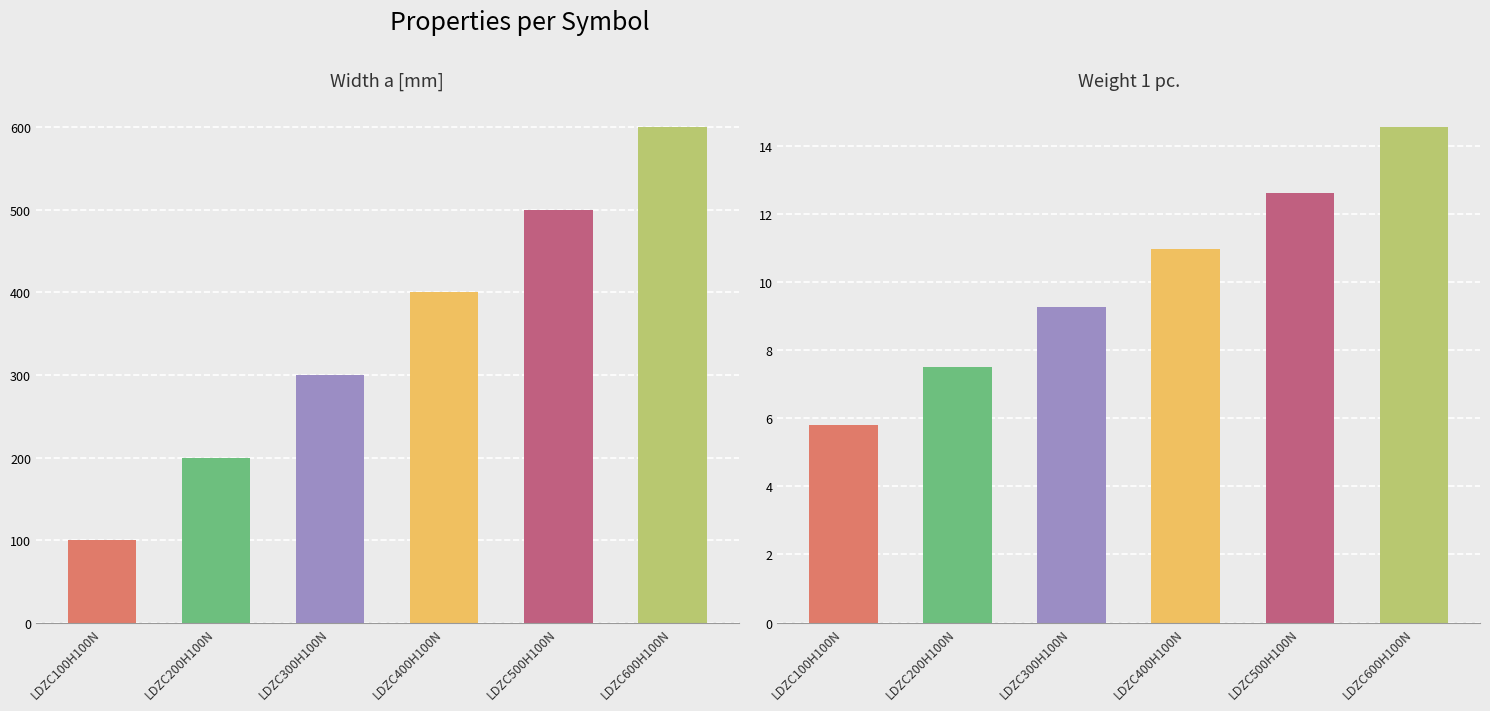

What are all the series names shown in the legend?

Width a [mm], Weight 1 pc.